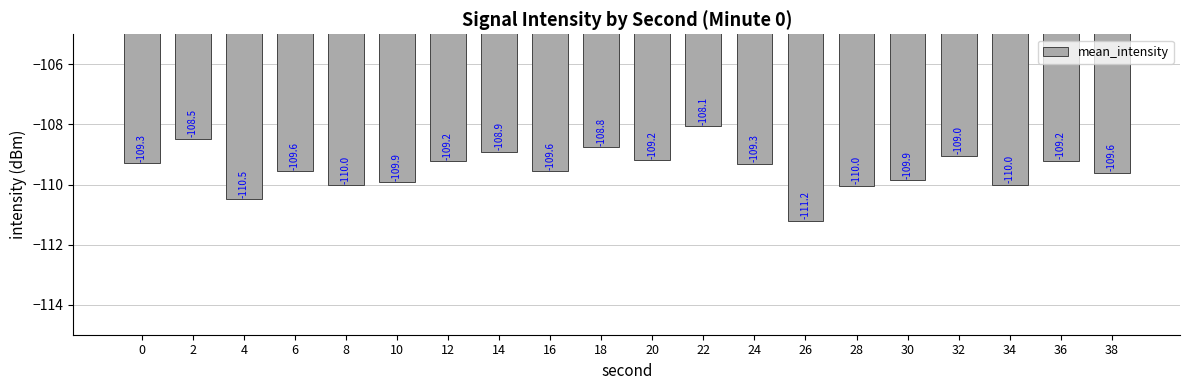

Between 16 and 28, which is larger?

16